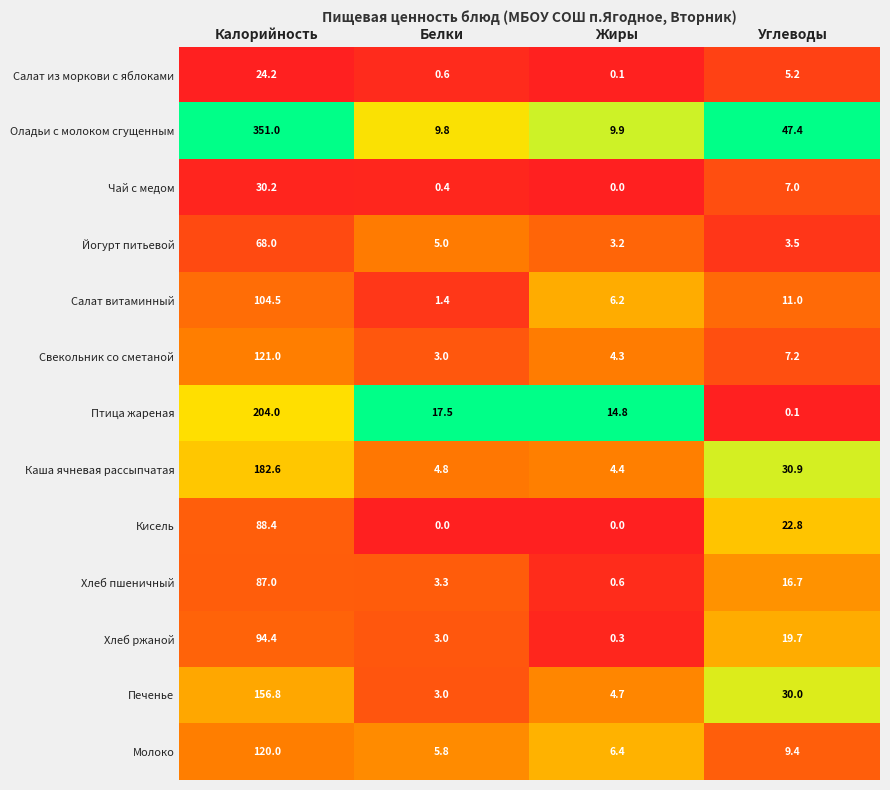

What is the total value across all series at Углеводы?

210.9